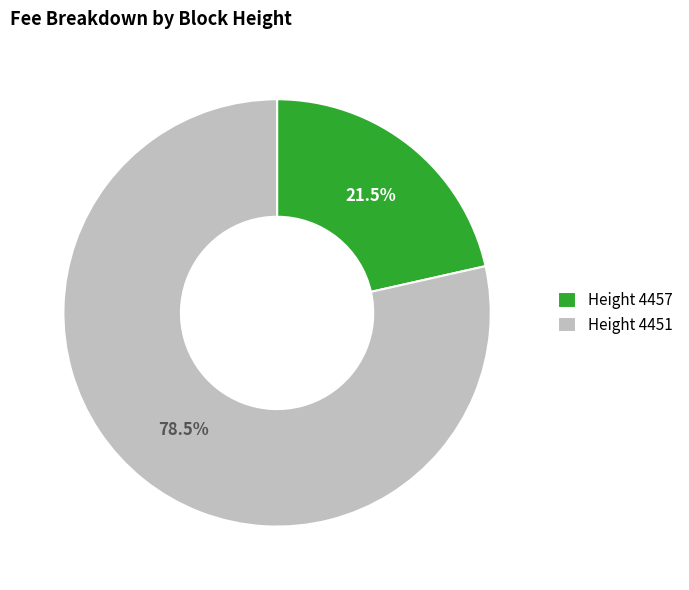

What is the total percentage of Height 4451 and Height 4457?

100.0%